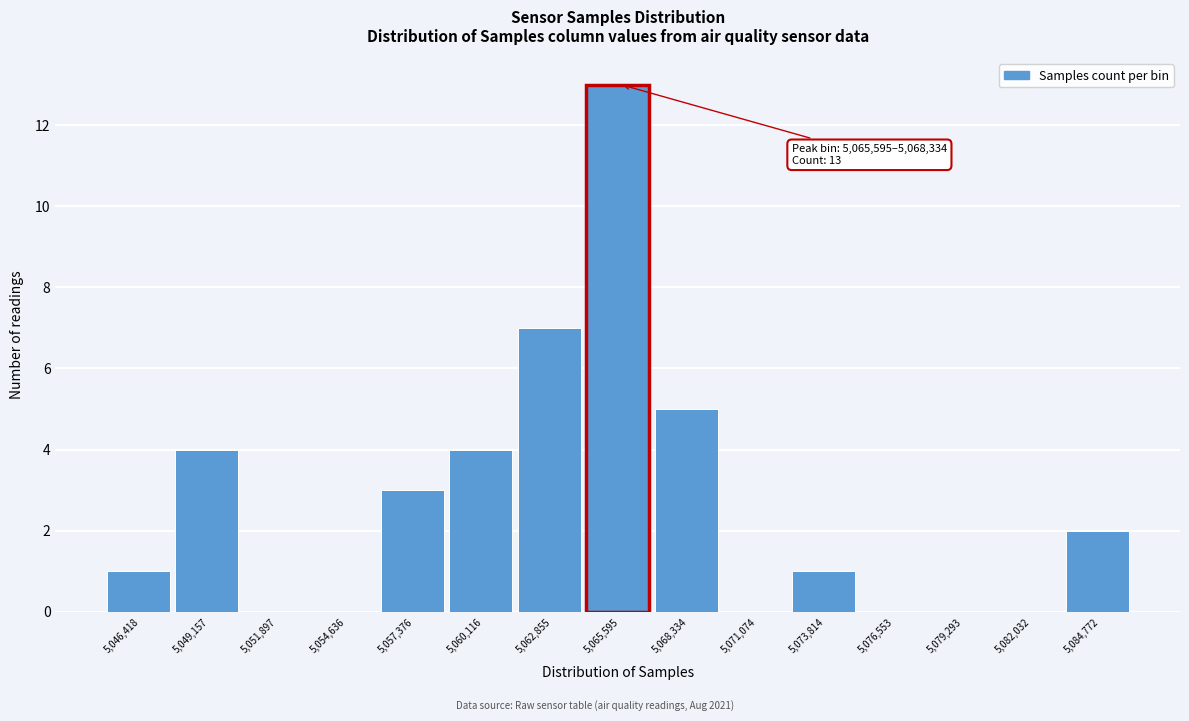

Reading left to right, transcribe all the data shown in this chart.

5,046,418=1	5,049,157=4	5,051,897=0	5,054,636=0	5,057,376=3	5,060,116=4	5,062,855=7	5,065,595=13	5,068,334=5	5,071,074=0	5,073,814=1	5,076,553=0	5,079,293=0	5,082,032=0	5,084,772=2